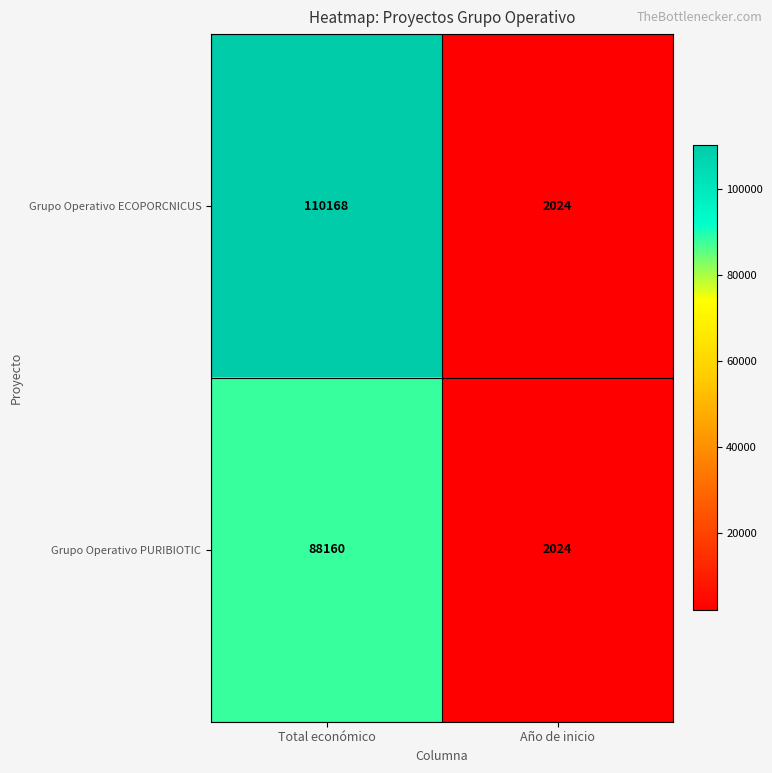

What is the difference between the maximum and minimum values in the Grupo Operativo PURIBIOTIC series?

86136